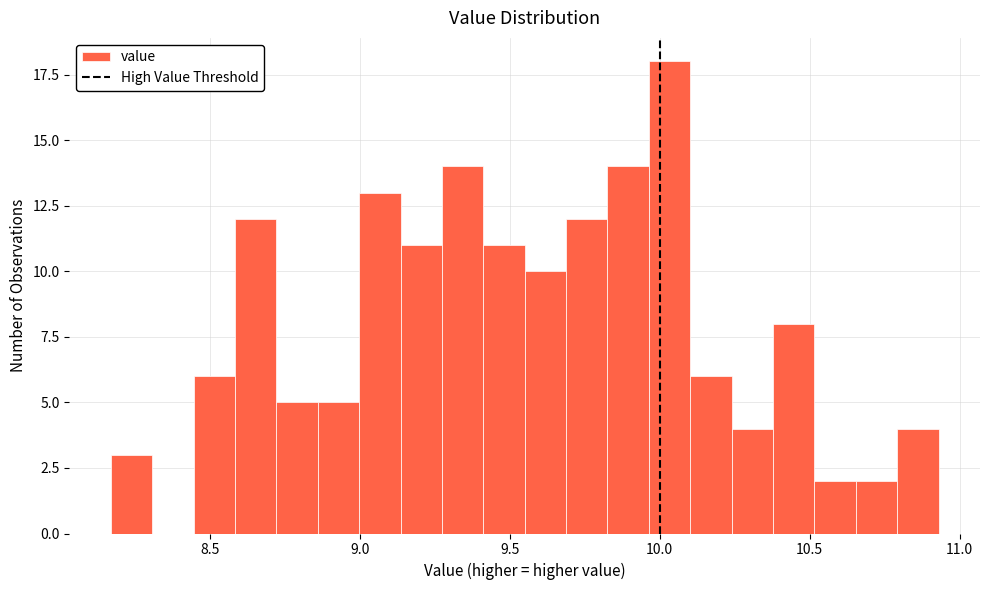

Read against the x-axis, roughly where is the centre of the tallest bar?

10.05